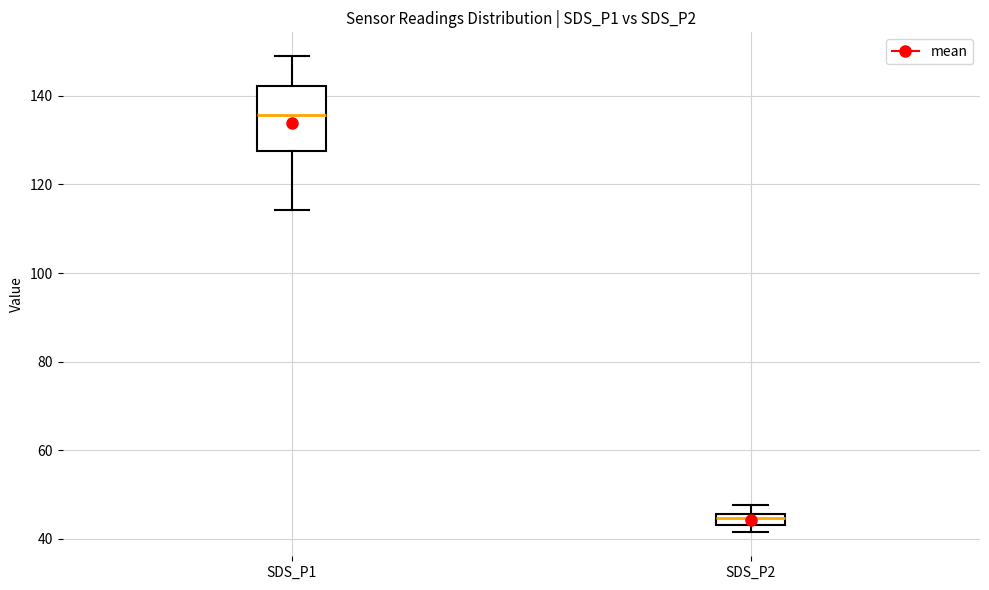

Which box's median line is the lowest?

SDS_P2